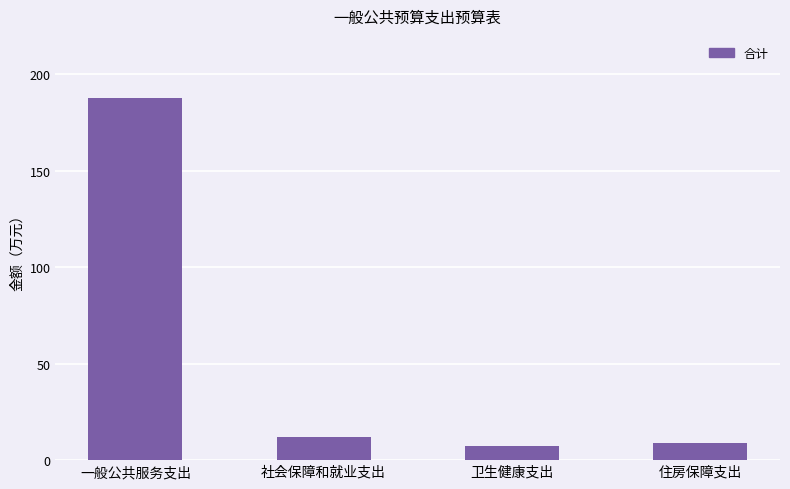

Is it true that the value at 社会保障和就业支出 is 11.8?

True